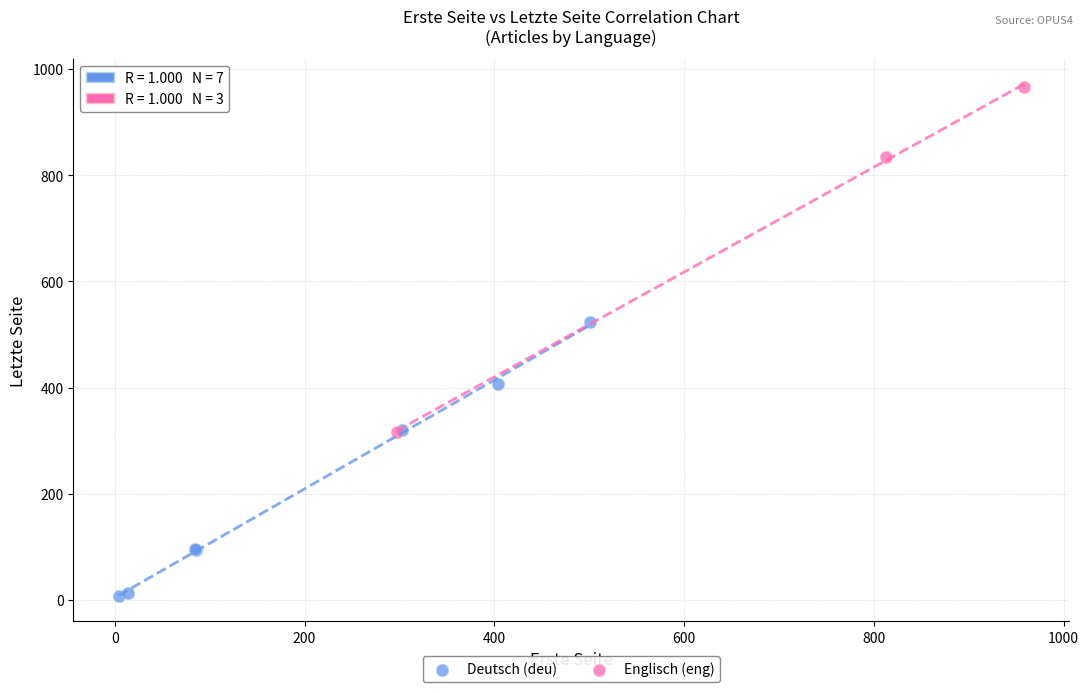

What are all the series names shown in the legend?

Deutsch (deu), Englisch (eng)